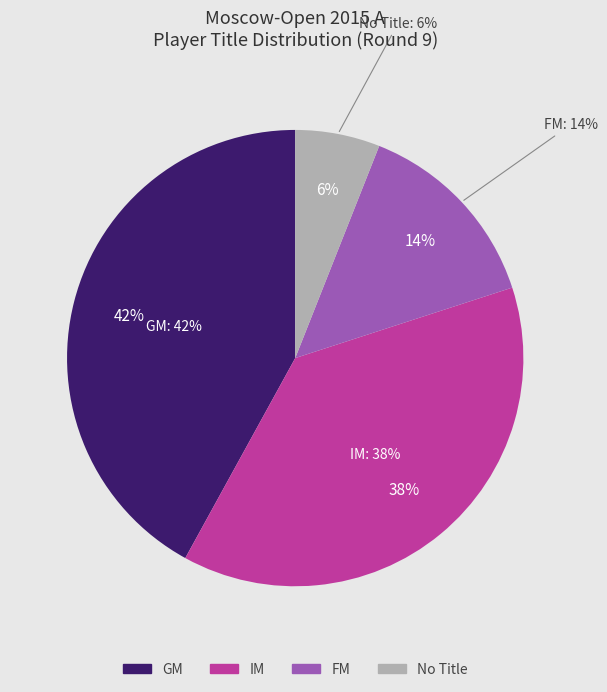

Approximately how many times larger is the value at  compared to IM?

0.2